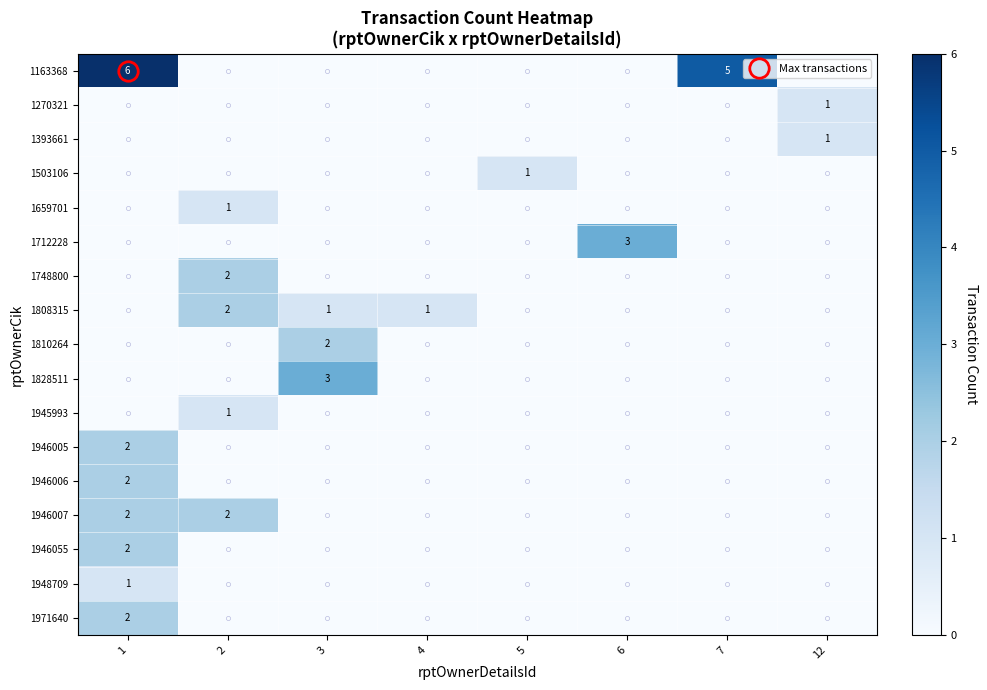

At which label is 1946005 closest to 1?

1